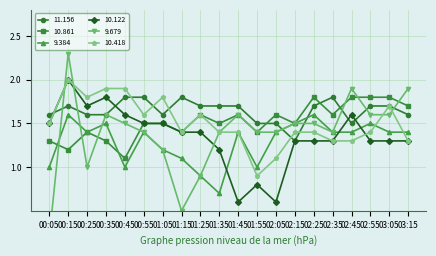

Which series ends up on top after the final intersection of  11.156 and   9.679?

  9.679